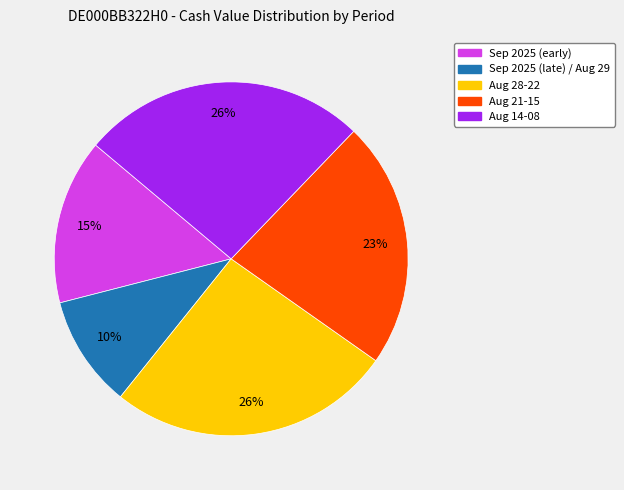

To the nearest percent, what is the average slice percentage?

20%